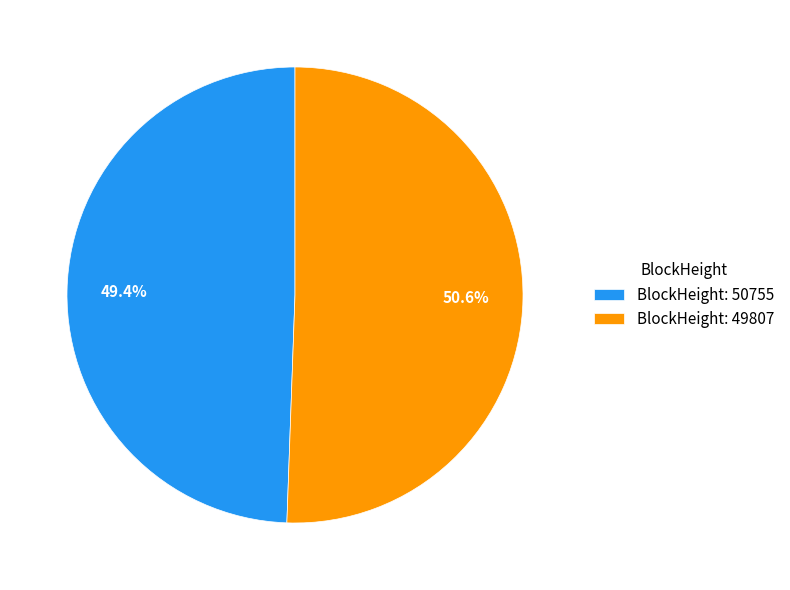

Which slice represents more than half of the pie?

BlockHeight: 49807